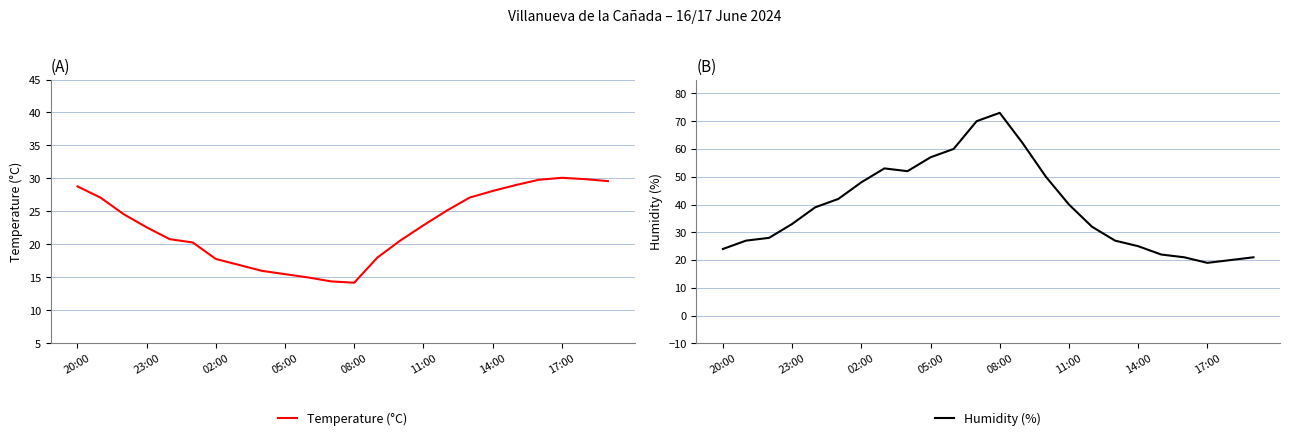

At which label does Temperature (°C) first exceed 22?

20:00